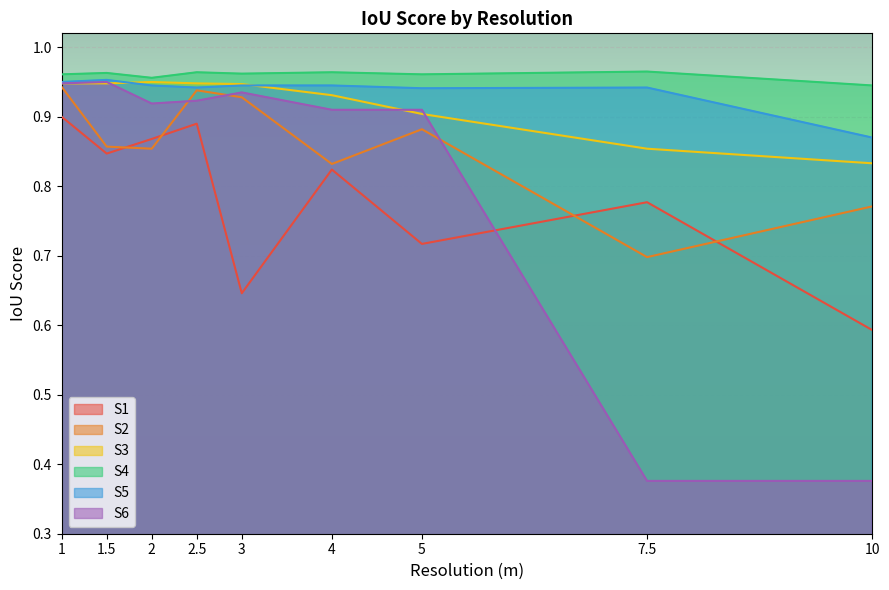

How many lines are shown in the chart?

6